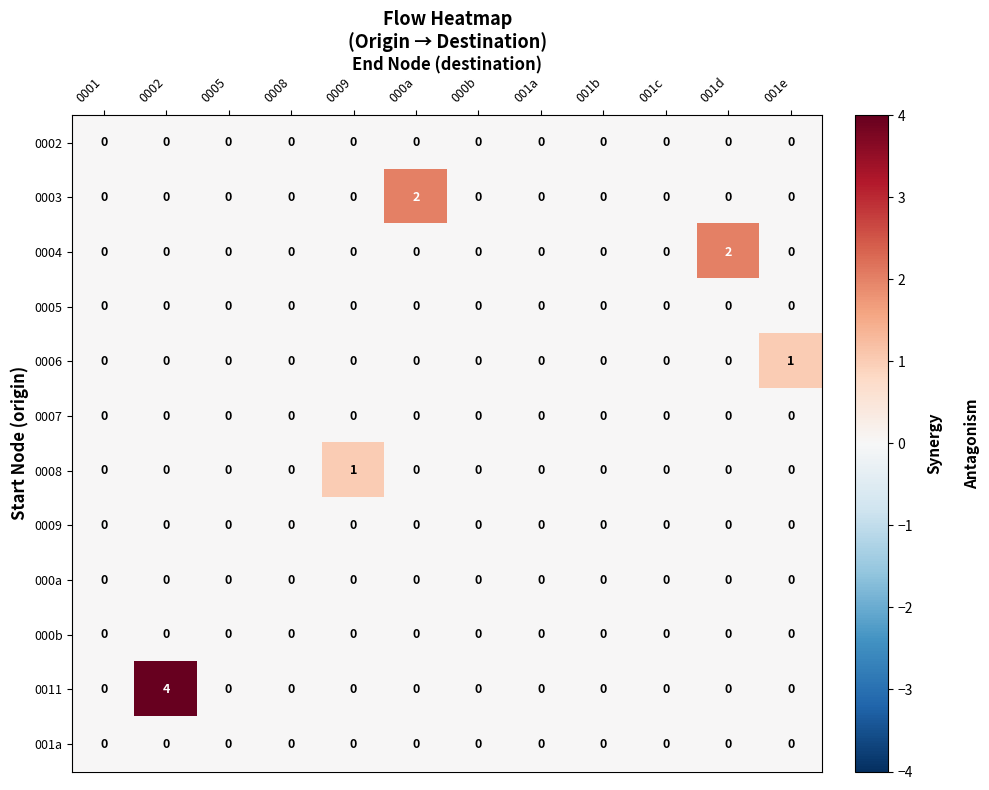

Which series has the largest range (max minus min)?

0011